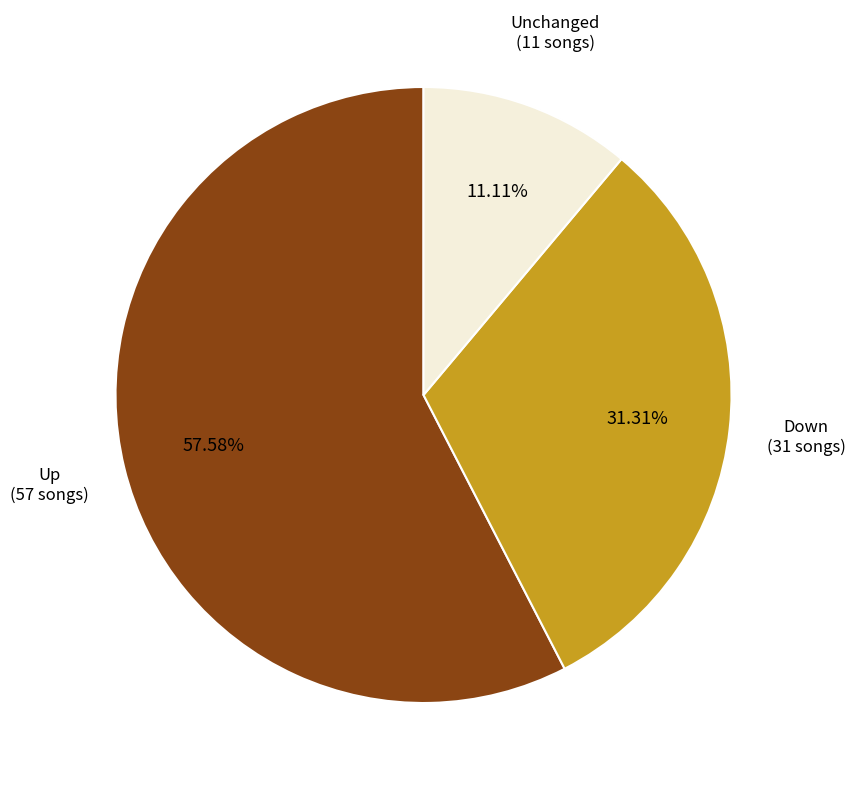

Does any single category account for the majority?

Yes